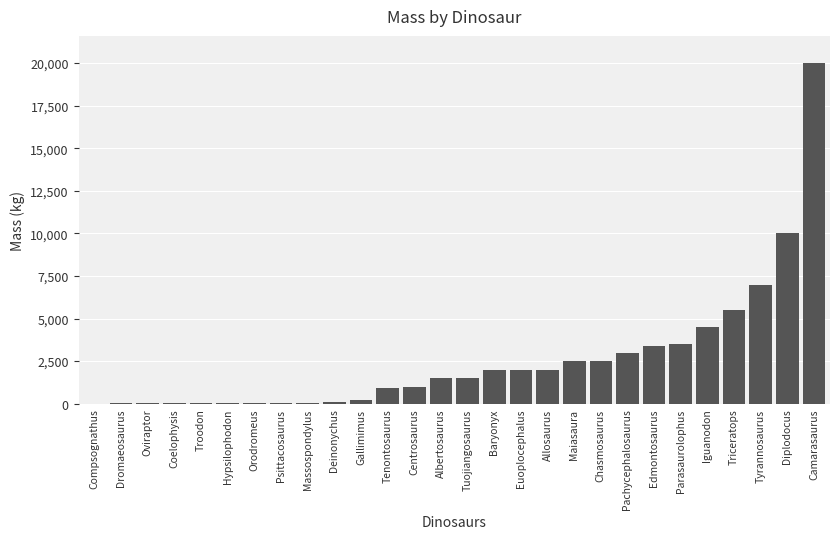

What value does the data have at Edmontosaurus?

3400.0